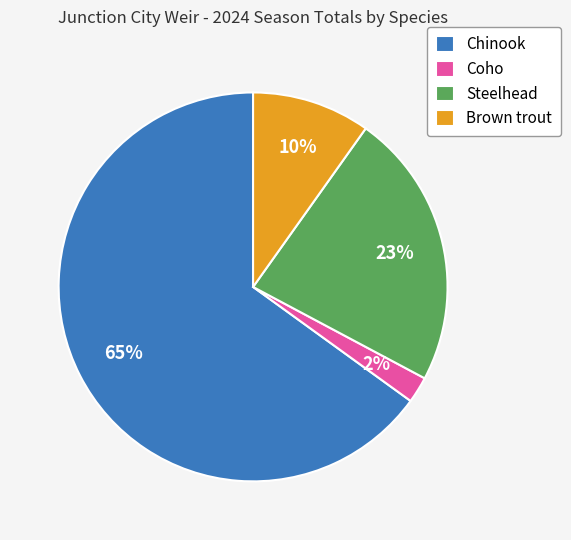

Rank the categories by value from highest to lowest.

Chinook, Steelhead, Brown trout, Coho